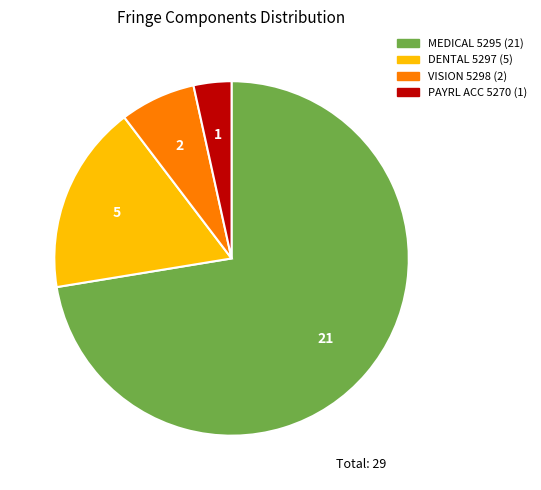

Does any single category account for the majority?

Yes